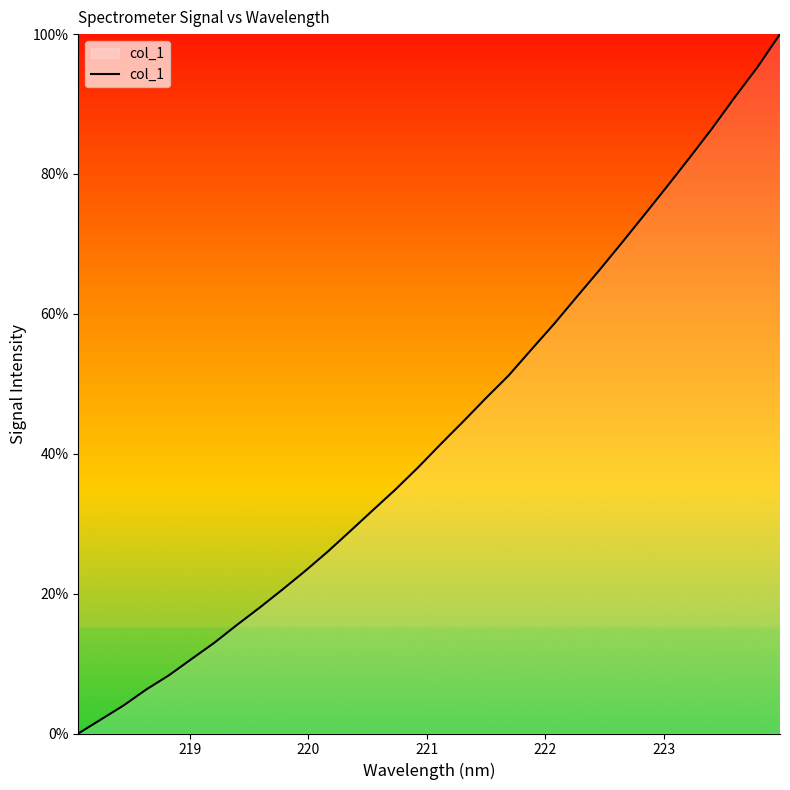

What is the greatest value displayed?

100.0